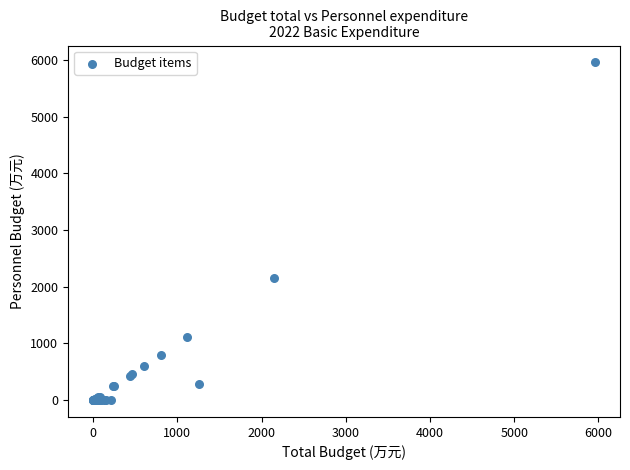

What Y value in the scatter plot is closest to 2978?

2150.0